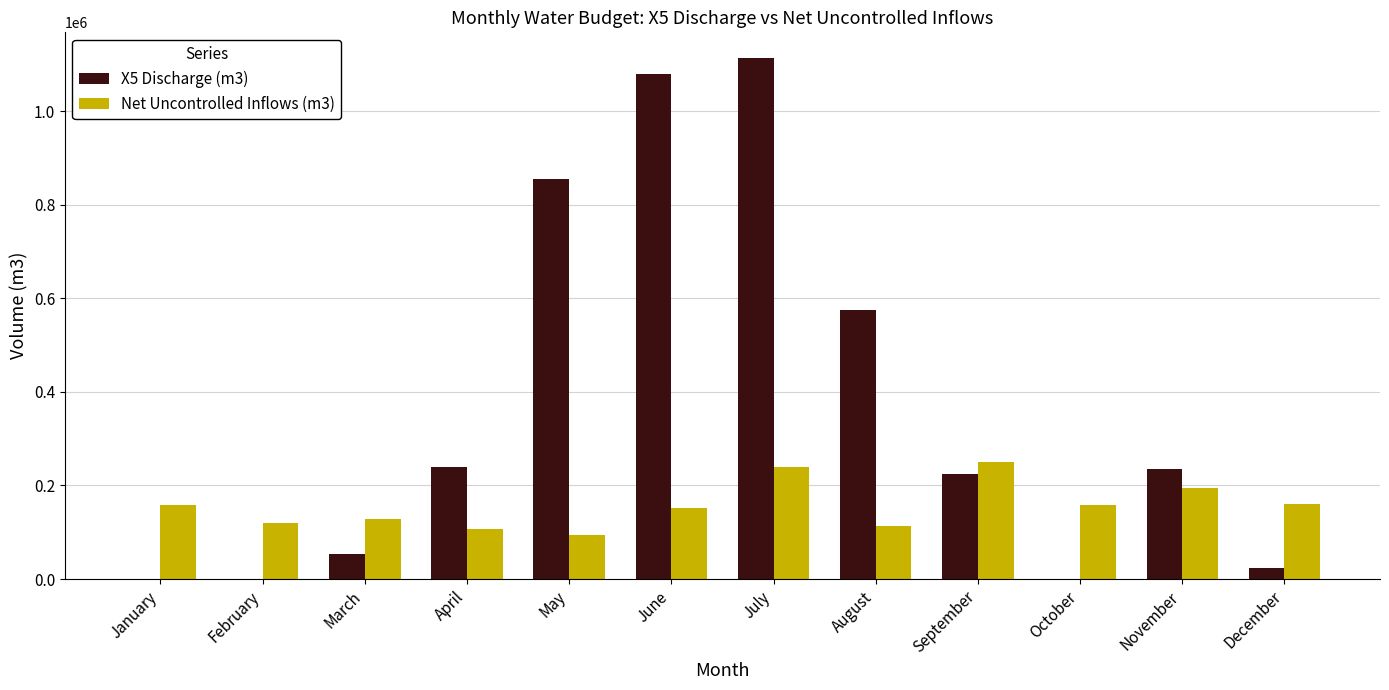

True or false: Net Uncontrolled Inflows (m3) has a value of 331832 at September.

False